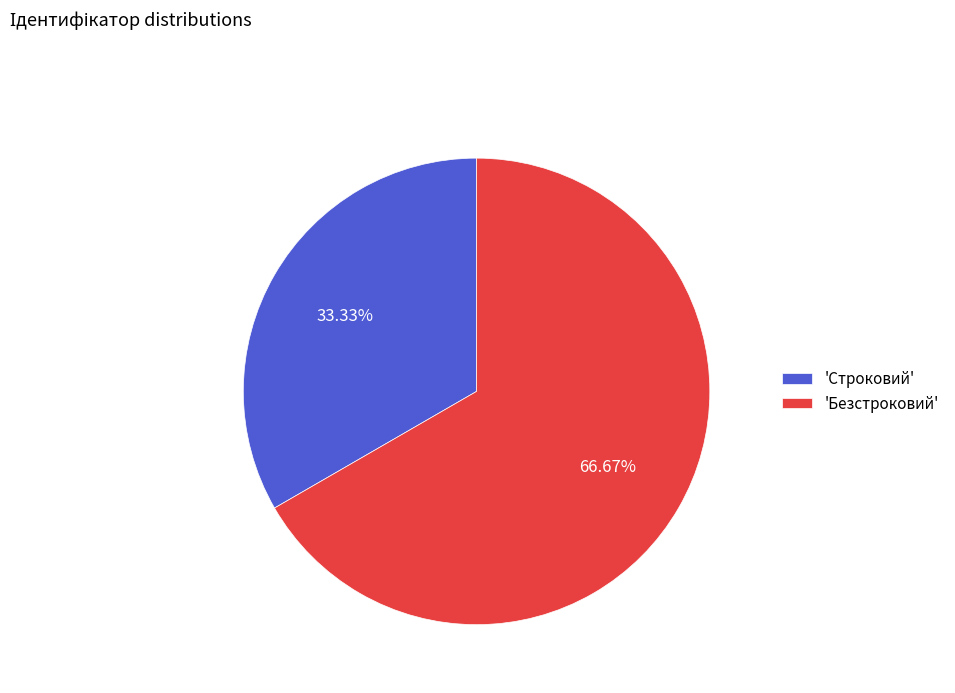

Which slice is the smallest?

'Строковий'